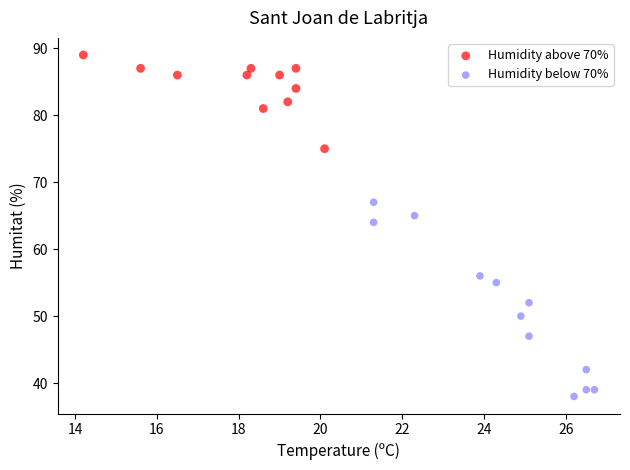

Which series contains the lowest Y value?

Humidity below 70%